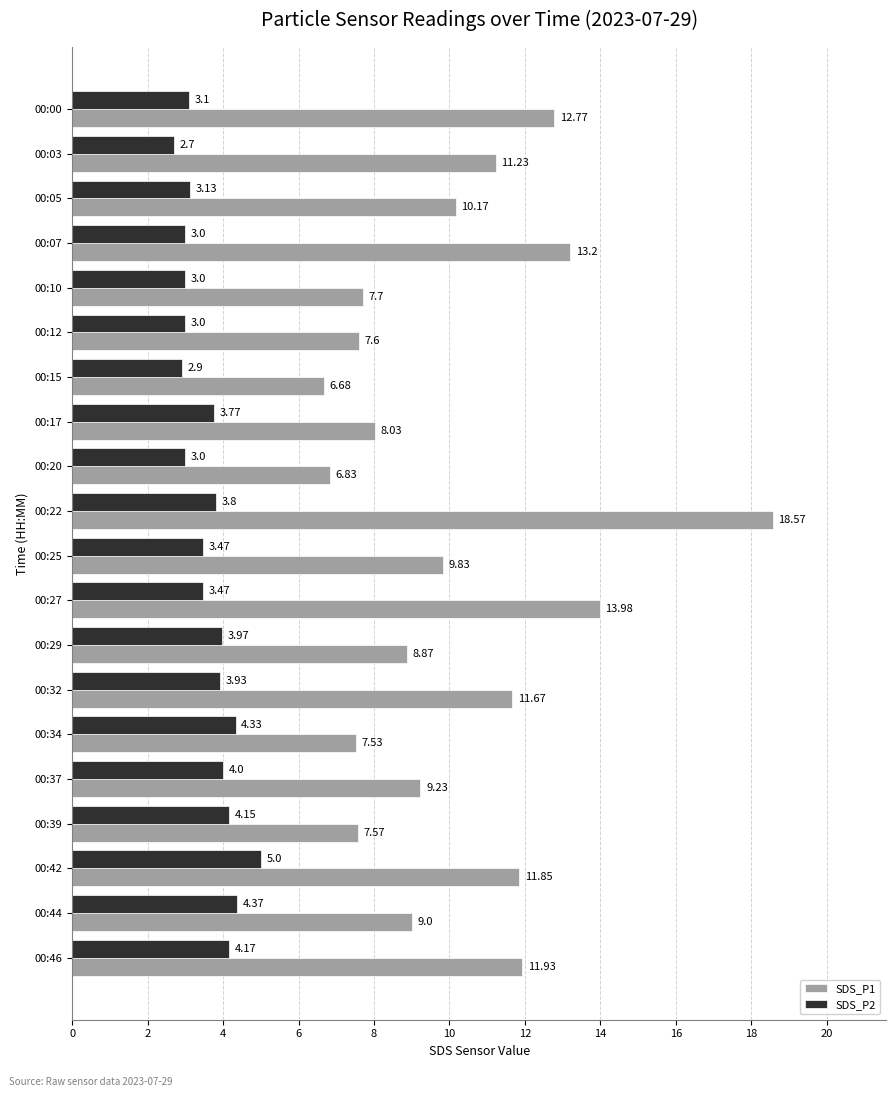

What is the spread (max minus min) of values at 00:05?

7.0